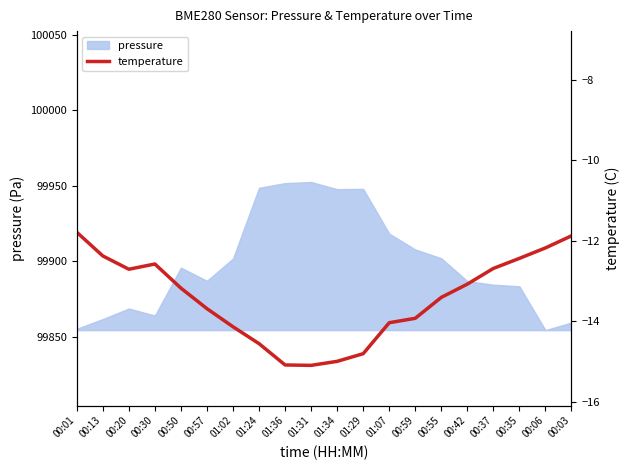

What is the minimum value for pressure?

99854.3